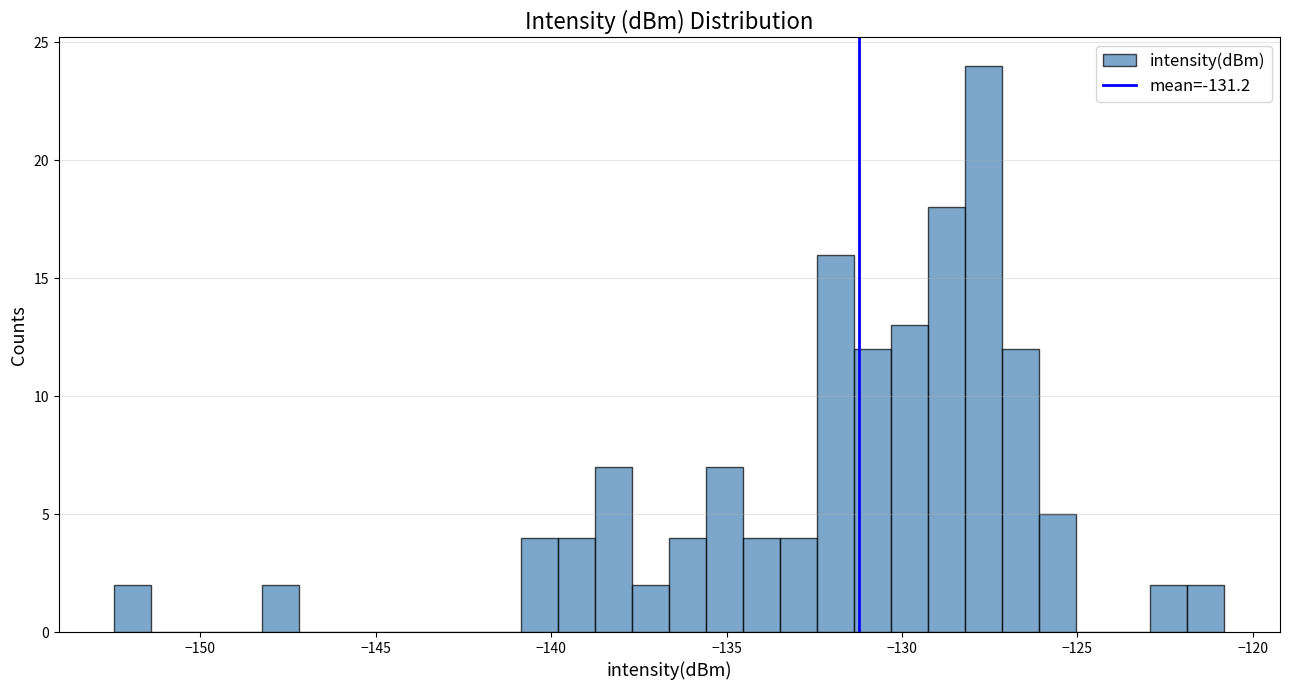

Read against the x-axis, roughly where is the centre of the tallest bar?

-127.5